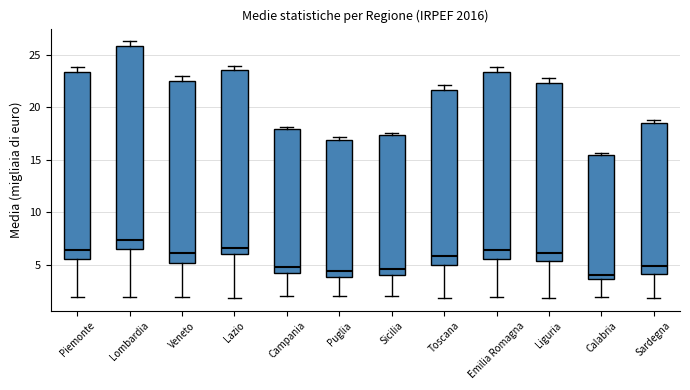

Comparing the boxes themselves (not the whiskers), which one is the tallest?

Lombardia